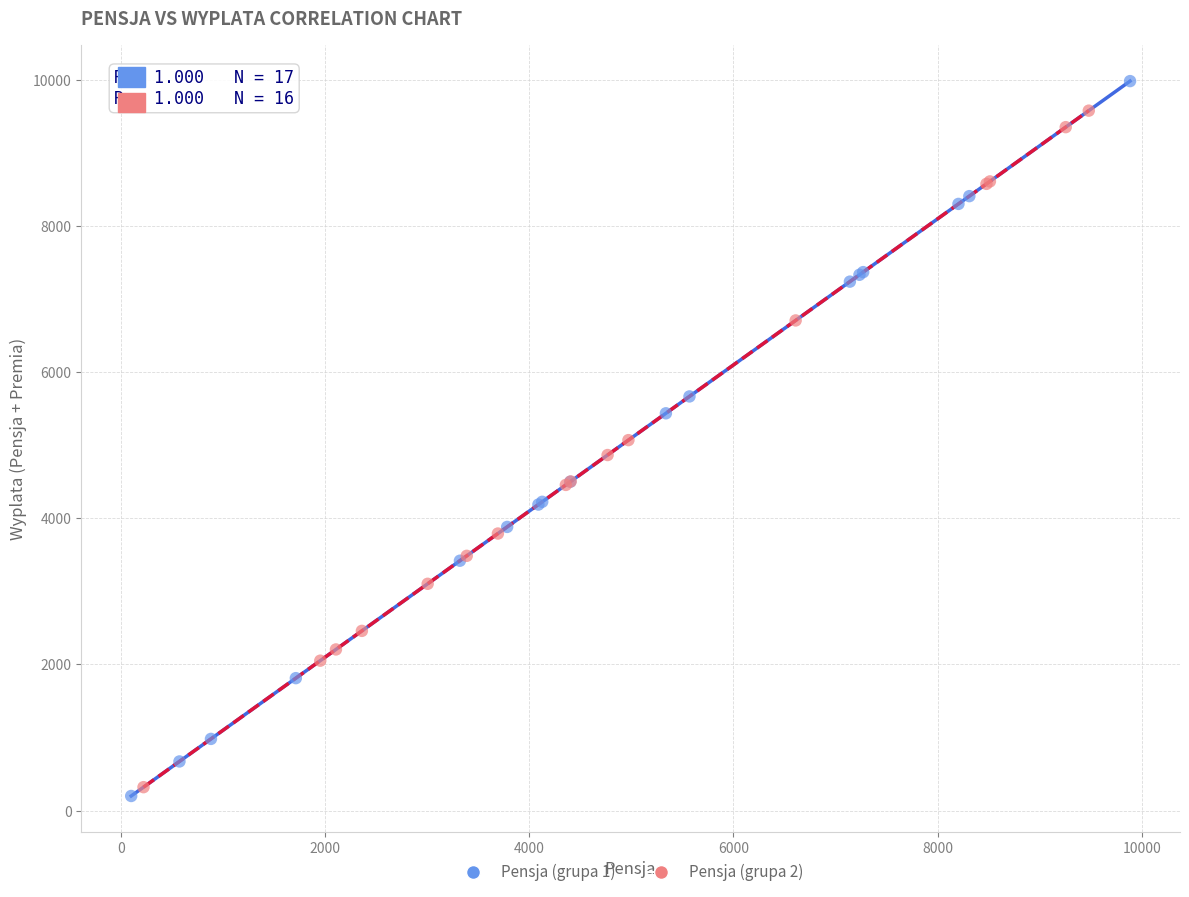

Which series has the widest spread of Y values?

Pensja (grupa 1)